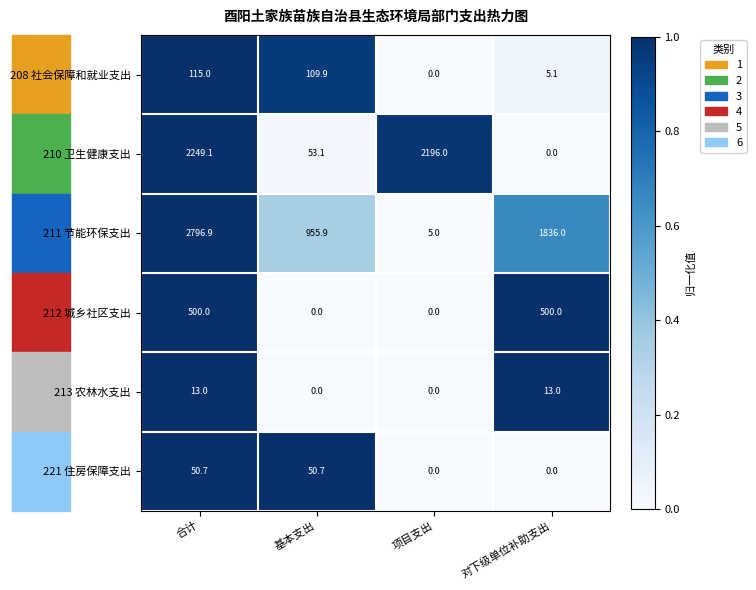

What is the greatest value displayed?

2796.9